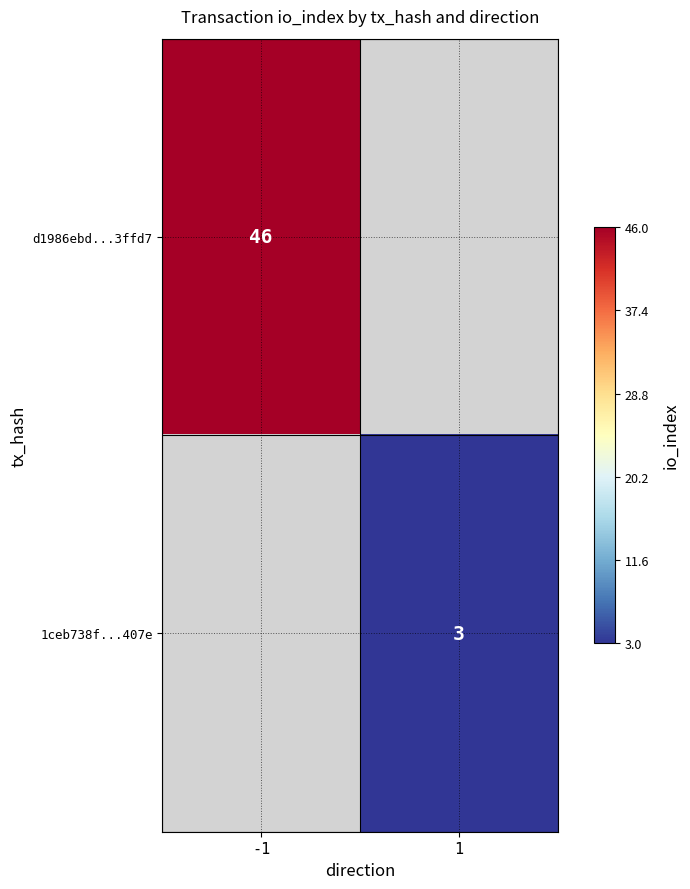

Is it true that 1ceb738f...407e equals 5.0 at 1?

False